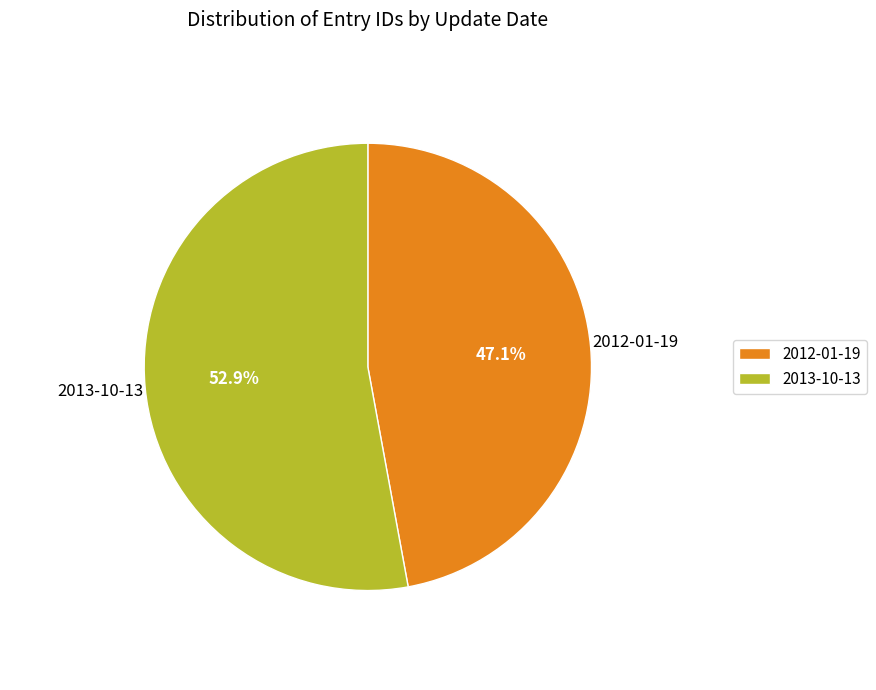

Between 2013-10-13 and 2012-01-19, which is larger?

2013-10-13